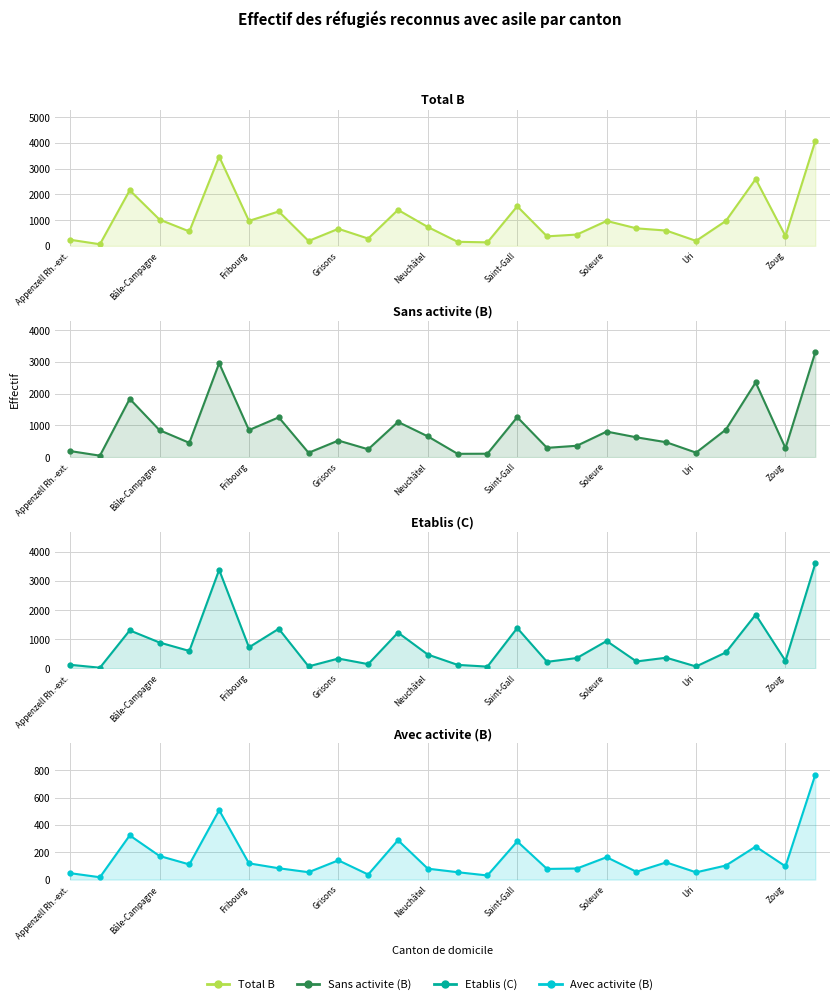

What are all the series names shown in the legend?

Total B, Sans activite (B), Etablis (C), Avec activite (B)